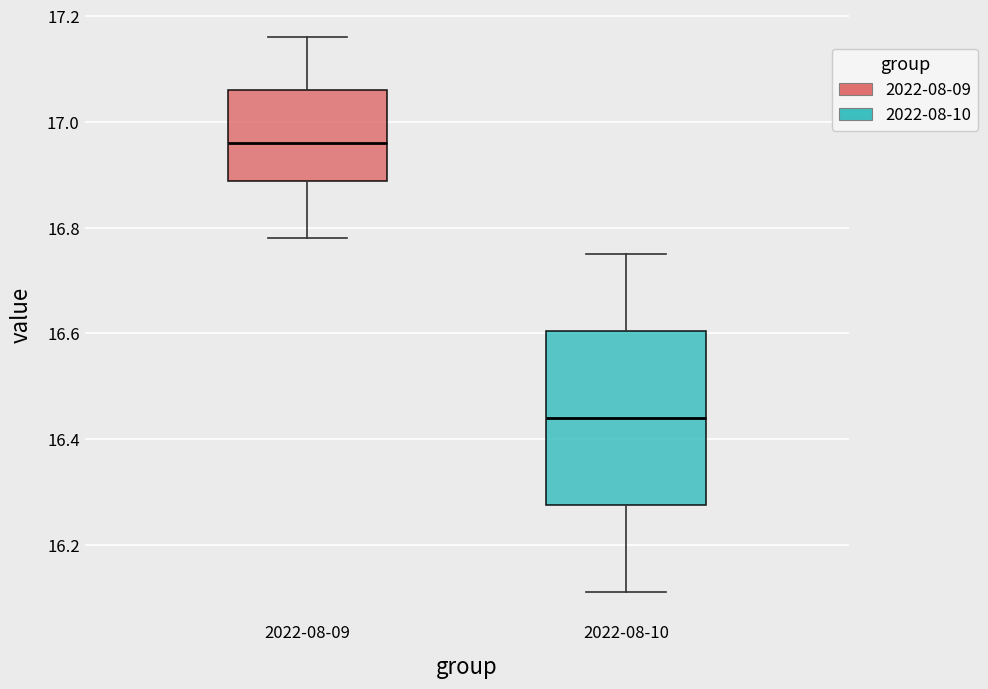

Where does the median line of the box for 2022-08-09 sit on the y-axis? The values are not printed on the chart, so give them approximately, as read against the axis.

16.96